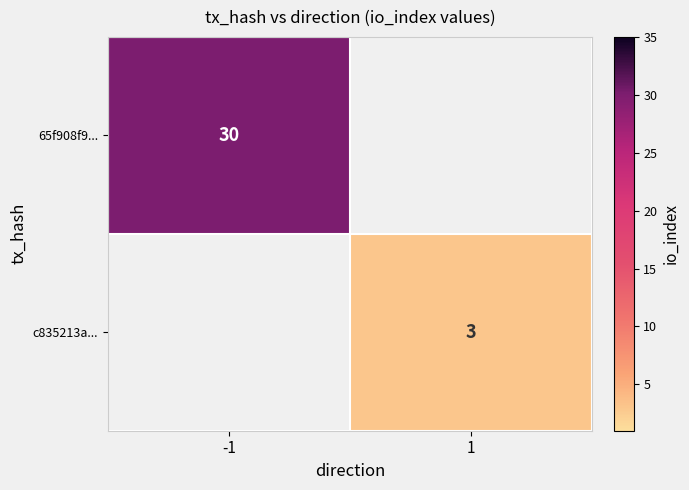

The value of c835213a... at 1 is 4. True or false?

False